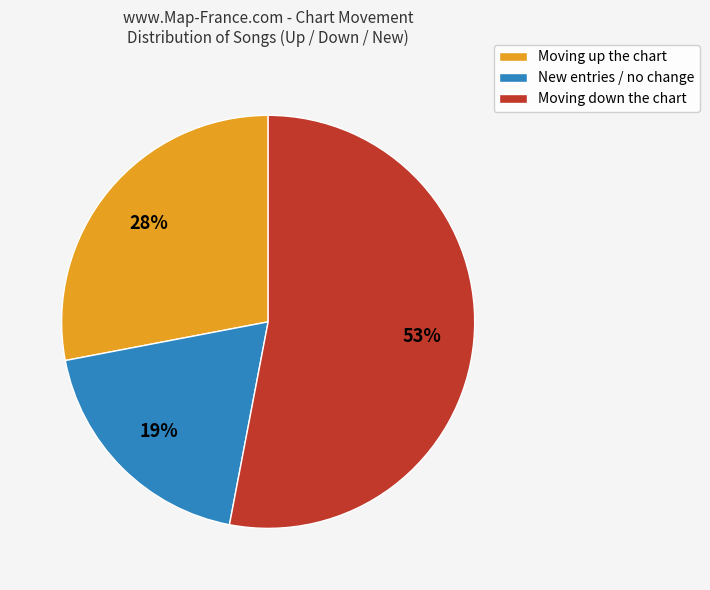

Is it true that New entries / no change is 9% of the pie?

False